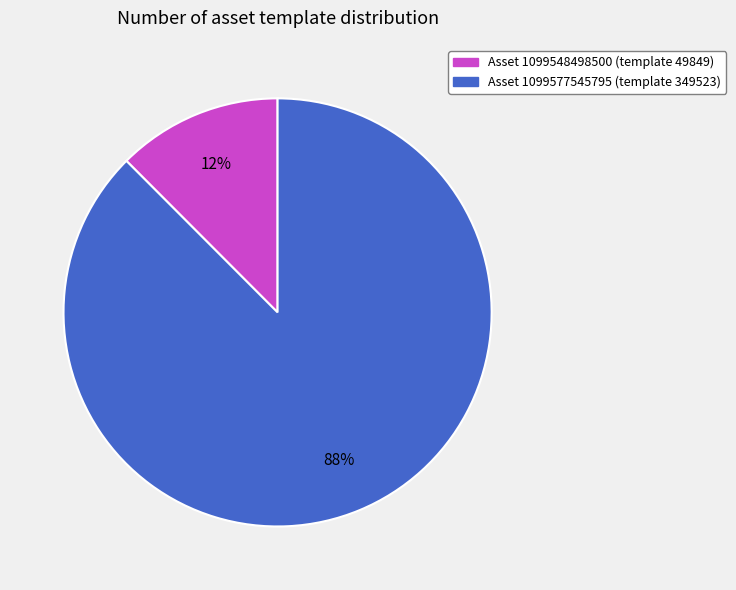

To the nearest percent, what is the average slice percentage?

50%